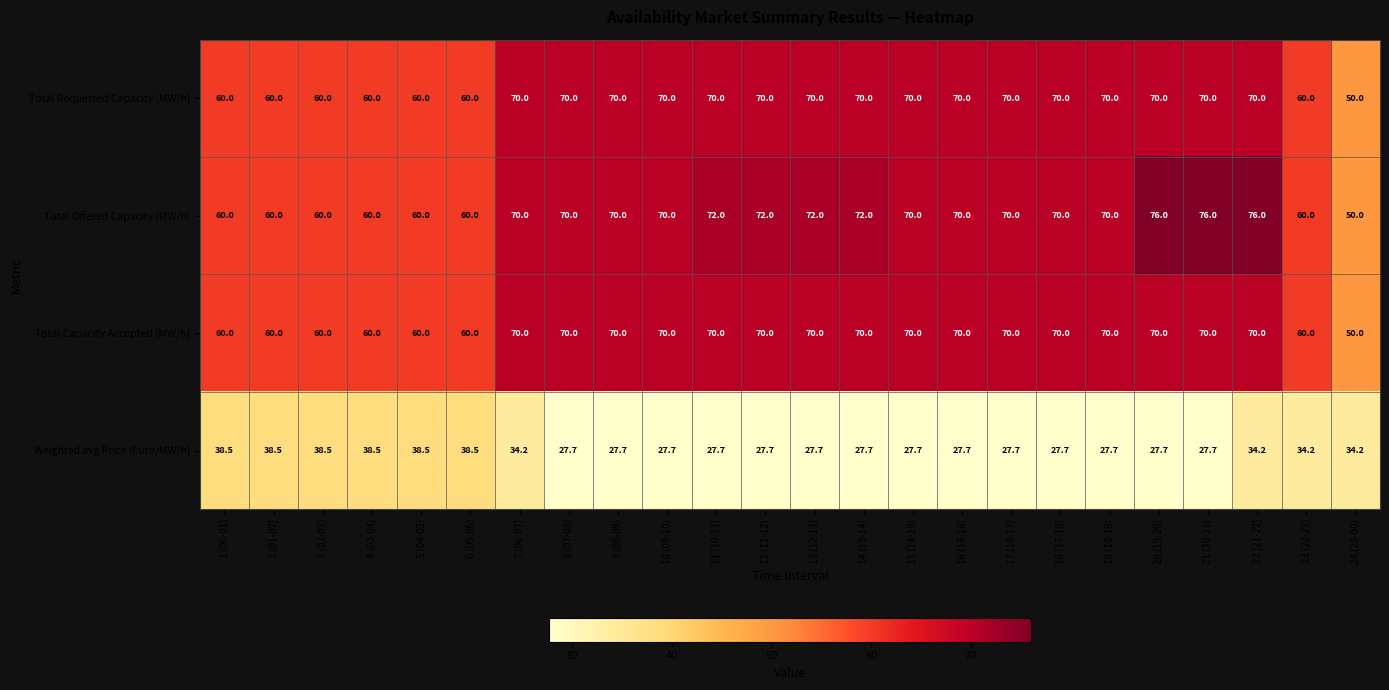

At how many categories does at least one series exceed 51?

23